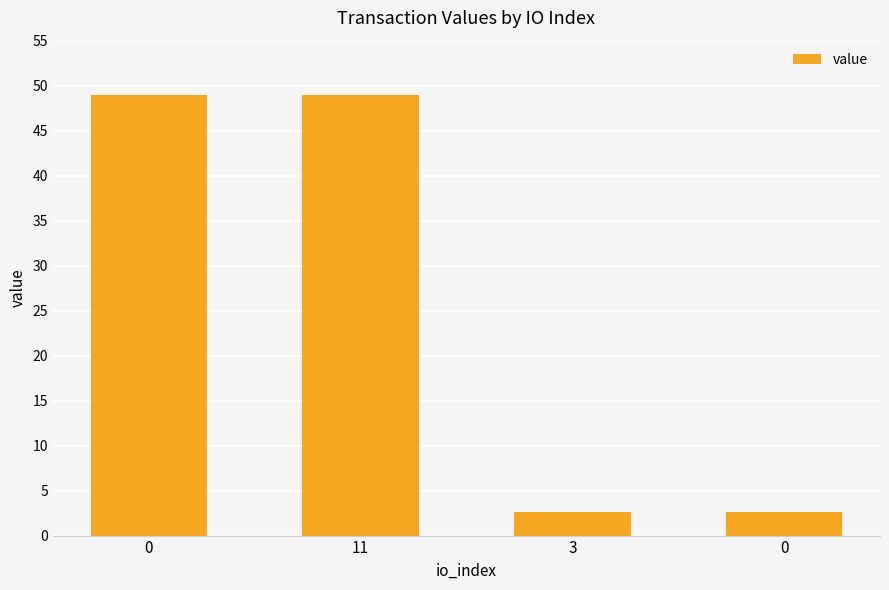

List the labels in order of value, largest first.

0, 11, 3, 0